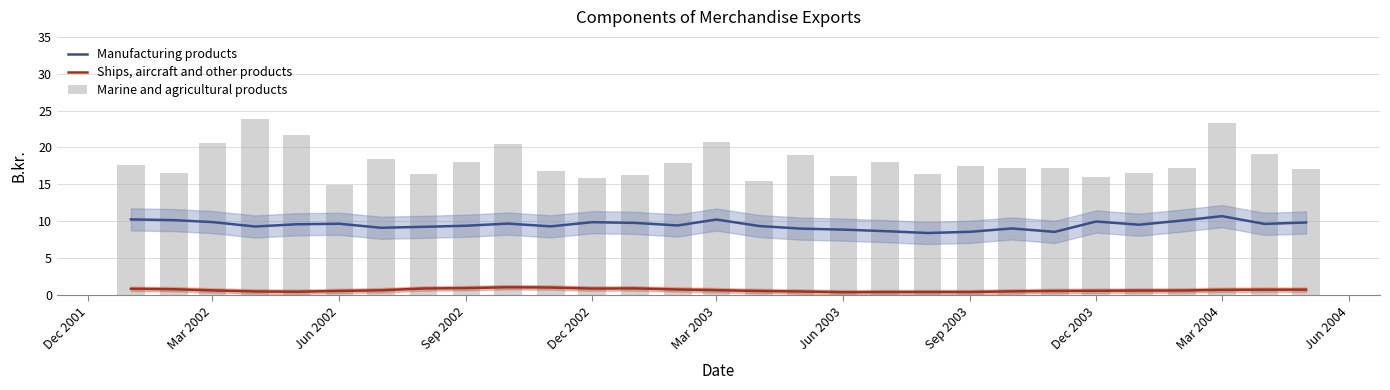

Is it true that Manufacturing products equals 13.7 at Mar 2002?

False